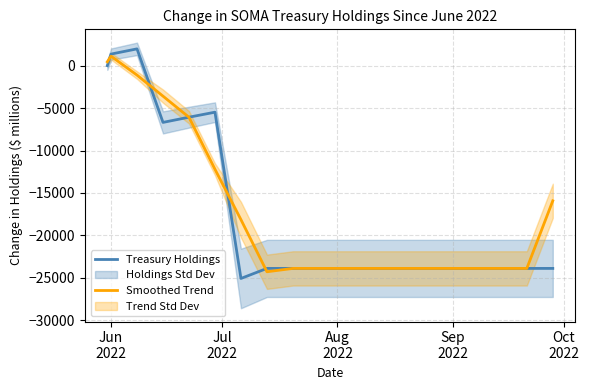

What is the minimum value for Treasury Holdings?

-25073.0